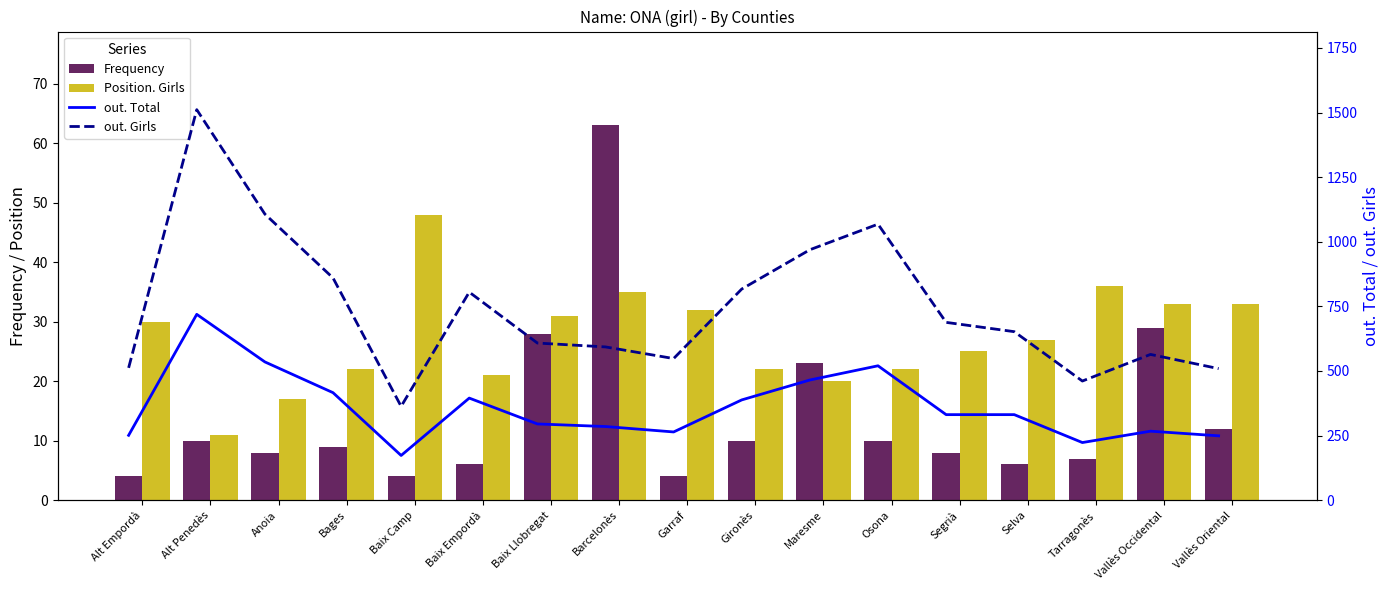

What are all the series names shown in the legend?

Frequency, Position. Girls, out. Total, out. Girls